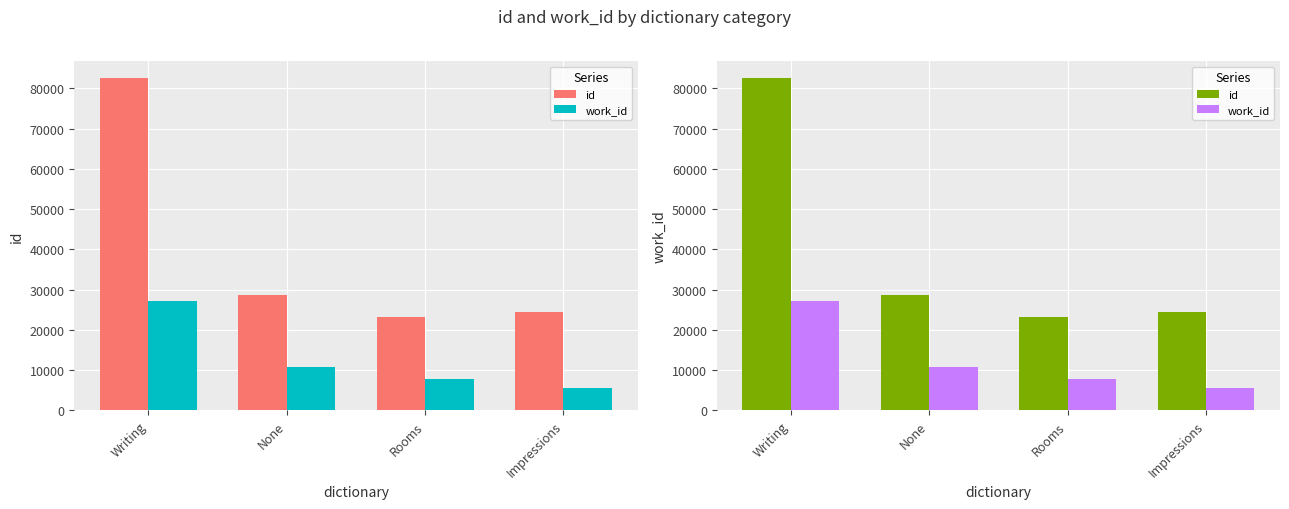

Reading right to left, what are all the values shown in this chart?

id: Impressions=24421	Rooms=23221	None=28697	Writing=82657
work_id: Impressions=5519	Rooms=7777	None=10710	Writing=27261